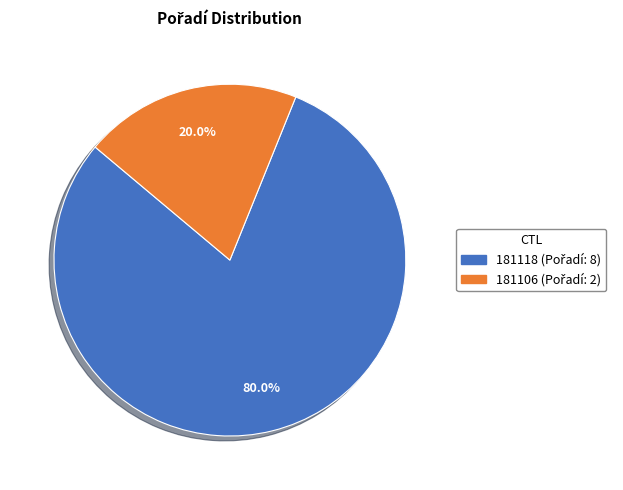

Rank the categories by value from lowest to highest.

181106, 181118